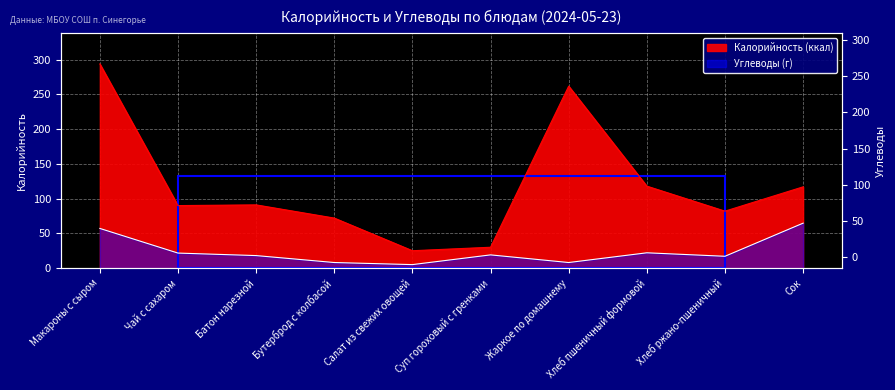

At which category is the sum across all series the highest?

Макароны с сыром